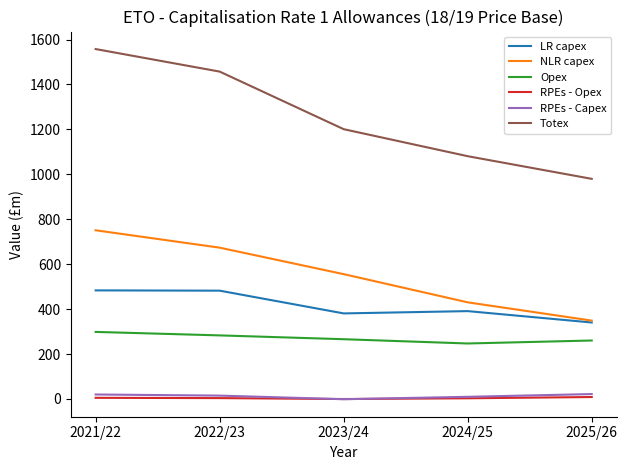

What is the difference between the highest and lowest values at 2022/23?

1453.5